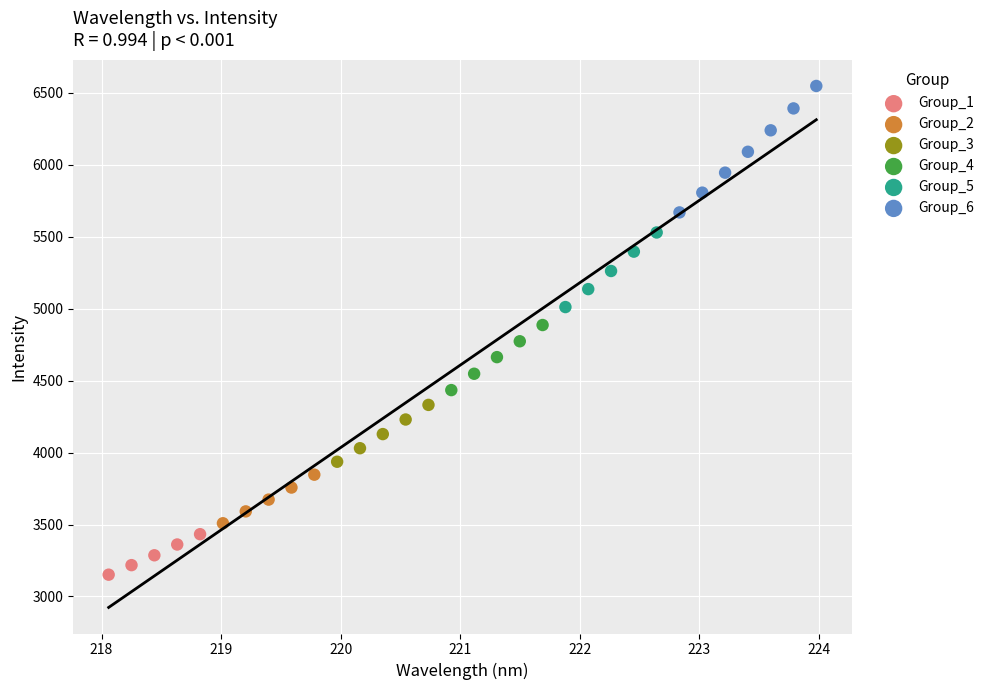

Which series reaches the minimum Y coordinate?

Group_1